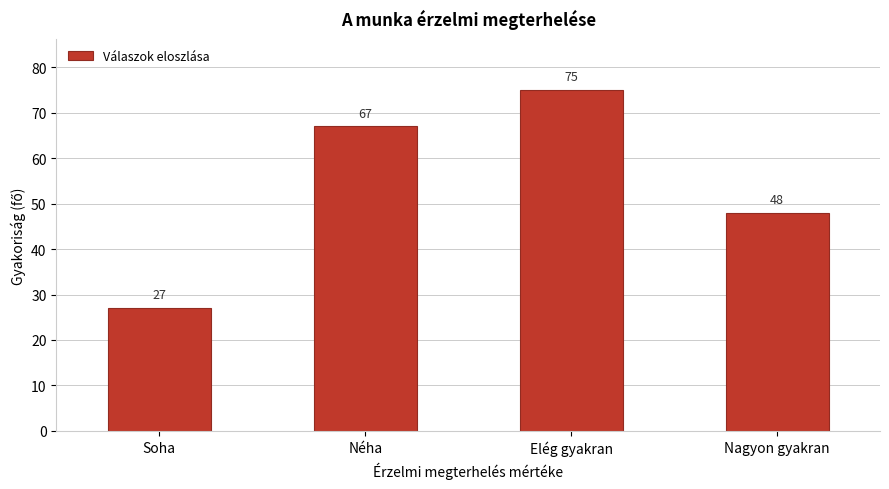

Reading right to left, transcribe all the data shown in this chart.

48	75	67	27